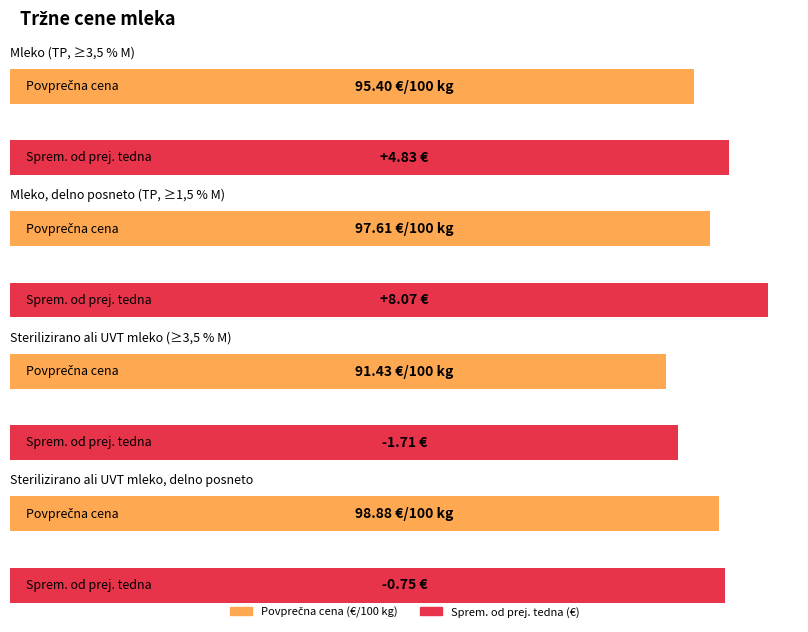

Which category has the lowest value across all series?

Sterilizirano ali UVT mleko (≥3,5 % M)